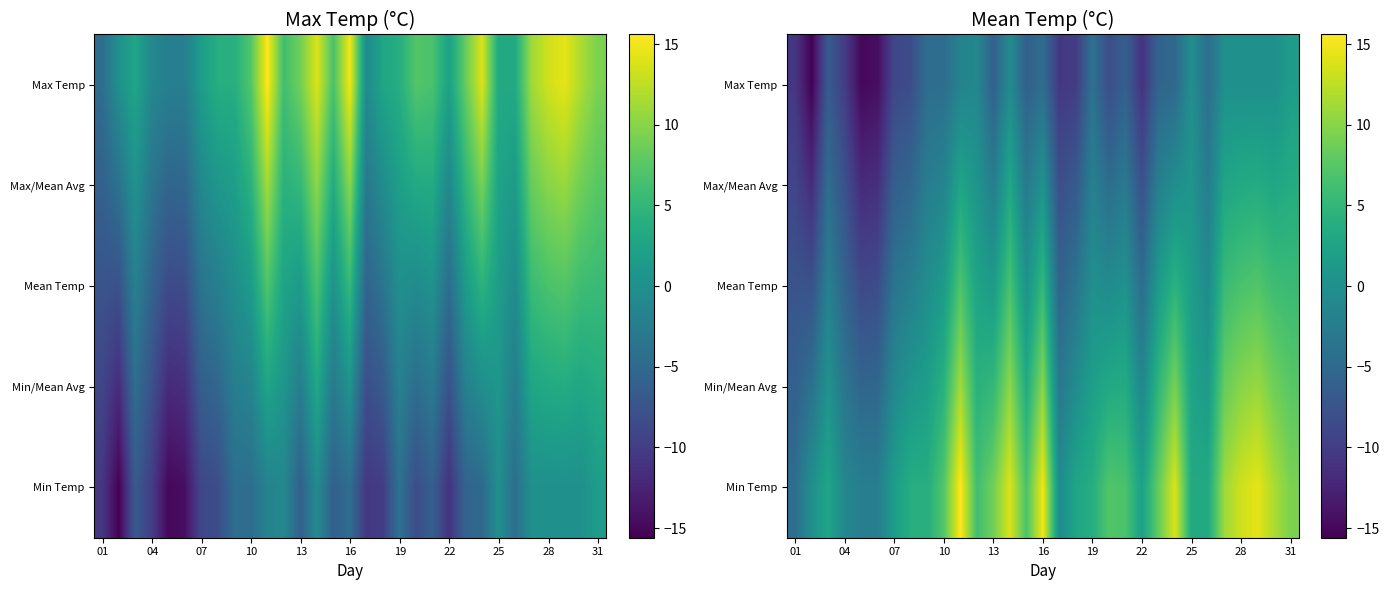

What is the total value across all series at 25?

8.3